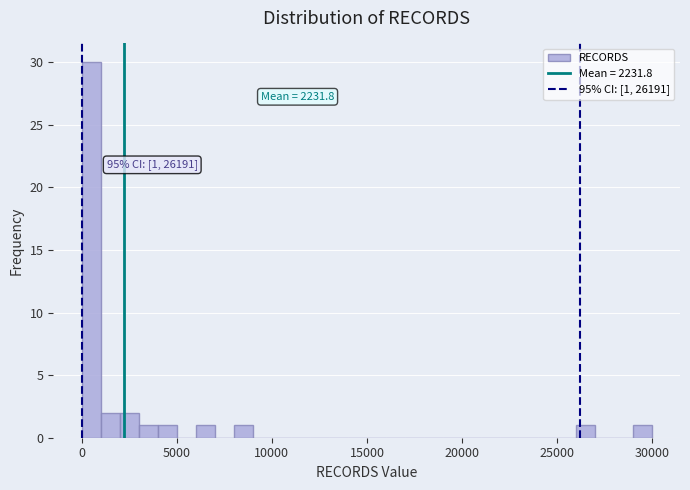

Around what value on the x-axis is the tallest bar? Give the approximate position of its centre, as read against the axis.

500